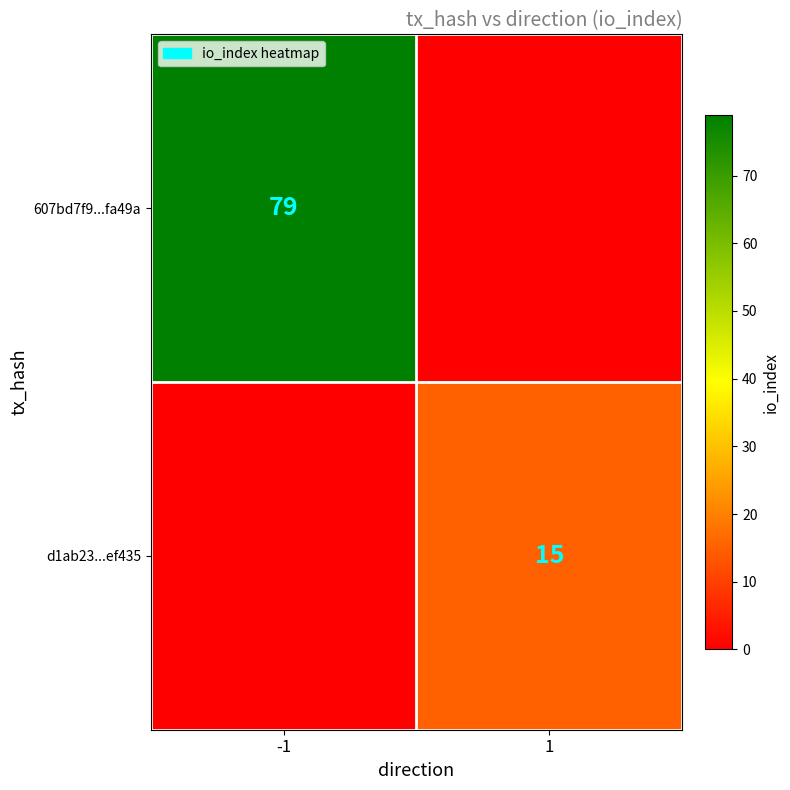

True or false: 607bd7f9...fa49a has a value of 79 at -1.

True